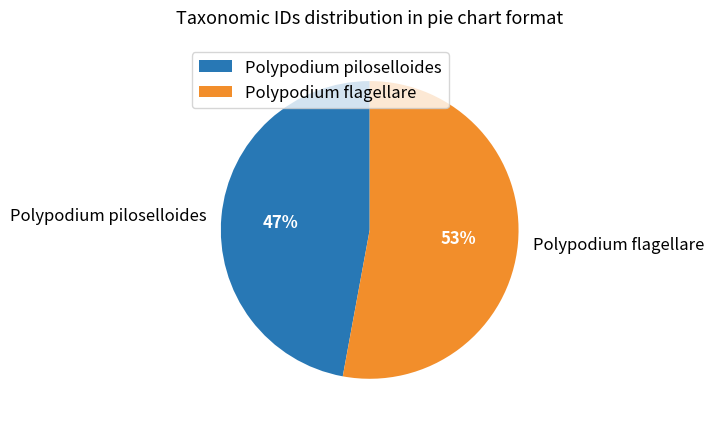

Which category has the smallest portion of the pie?

Polypodium piloselloides